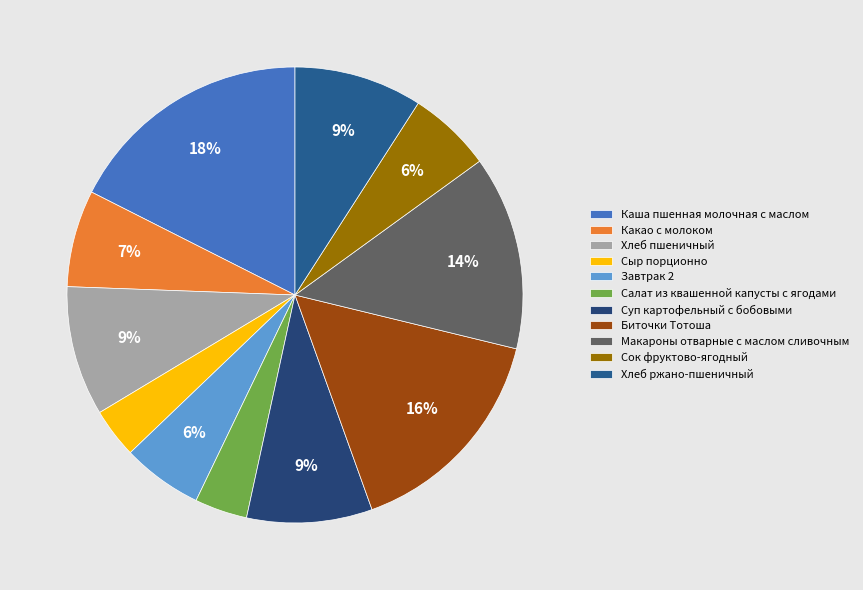

Which slice is the smallest?

Сыр порционно